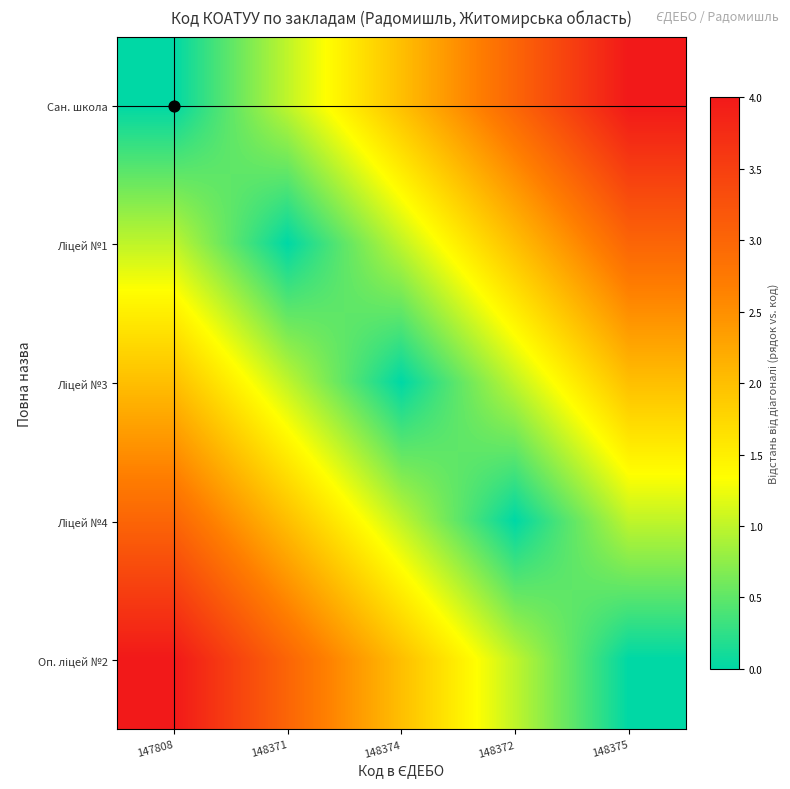

Count the number of categories in the chart.

5